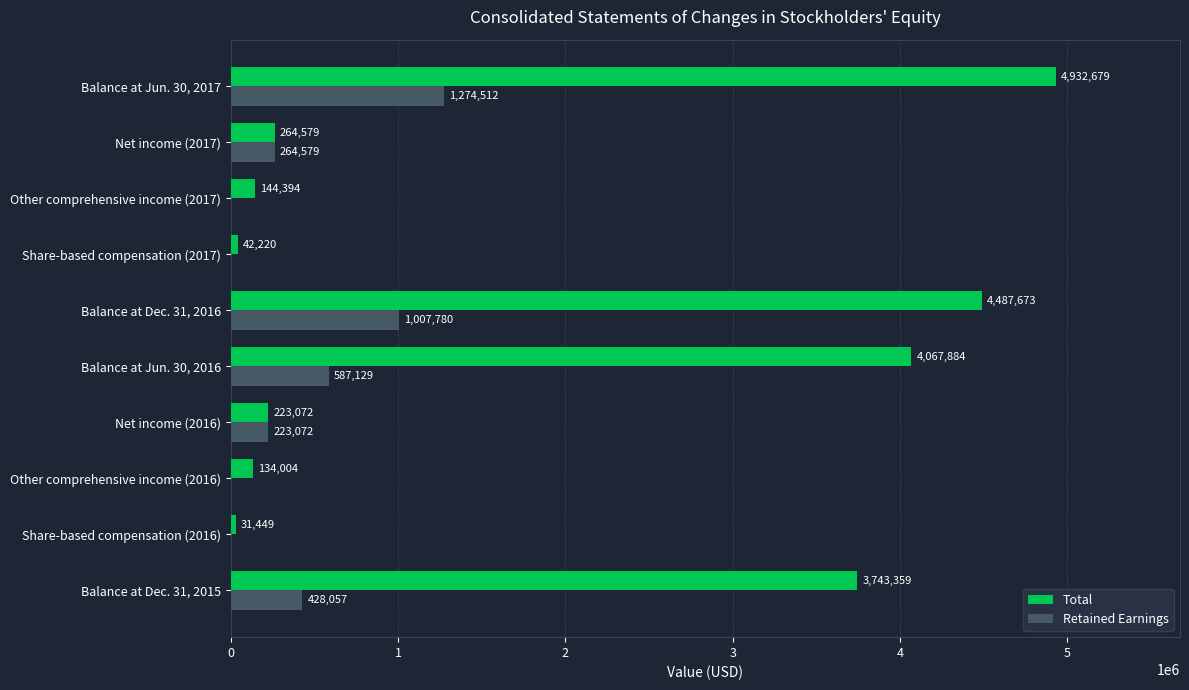

What is the sum of the Retained Earnings values at Balance at Jun. 30, 2017 and Balance at Jun. 30, 2016?

1861641